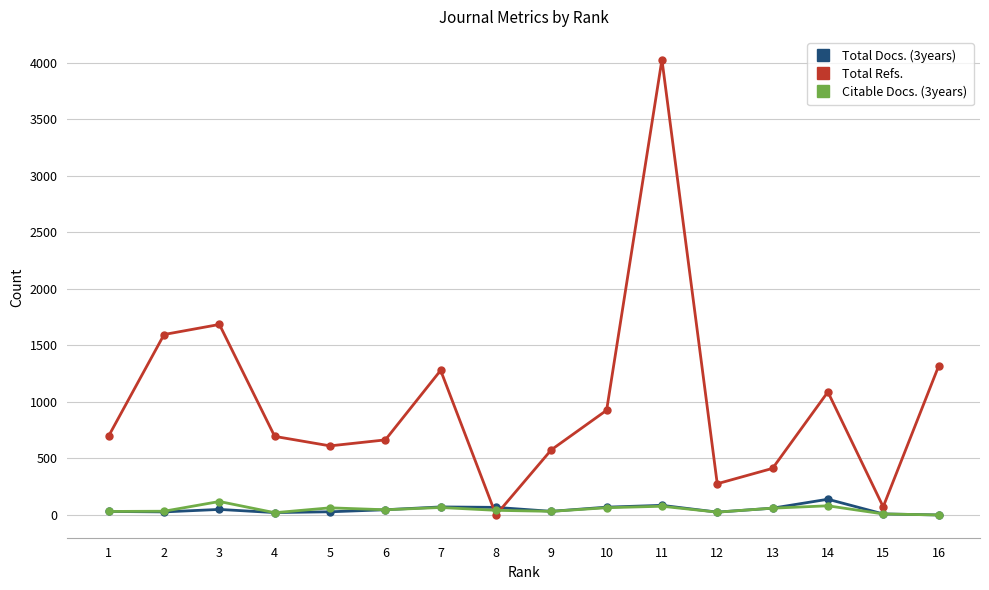

At how many categories does at least one series exceed 380?

13